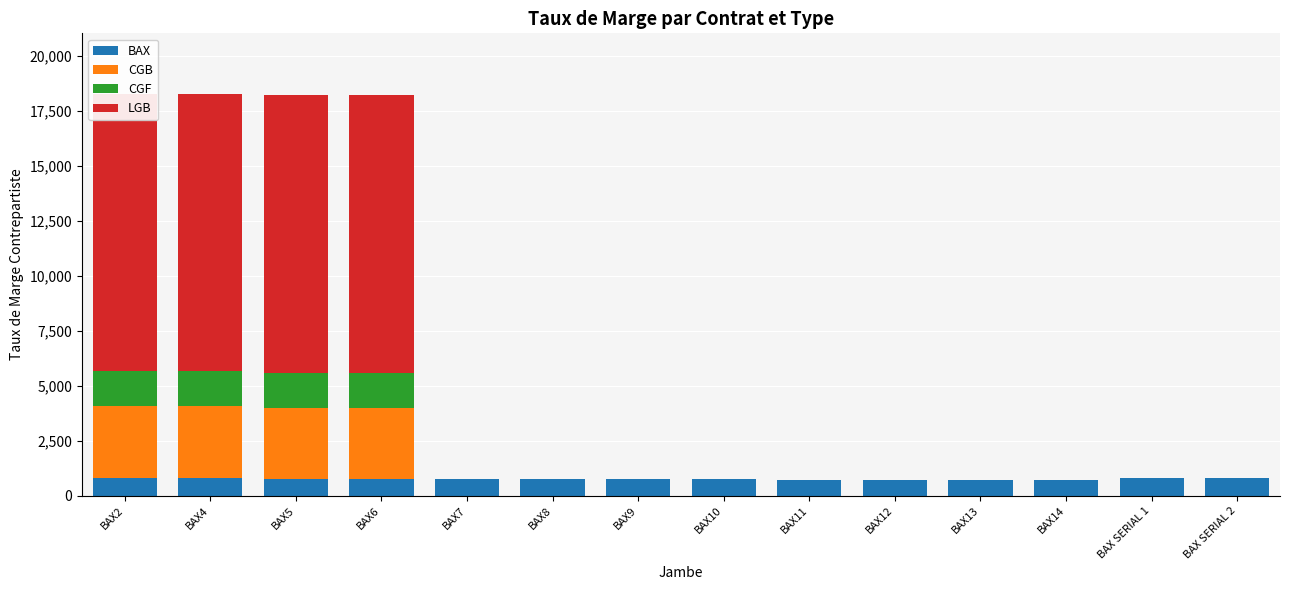

How many distinct data groups are displayed?

4